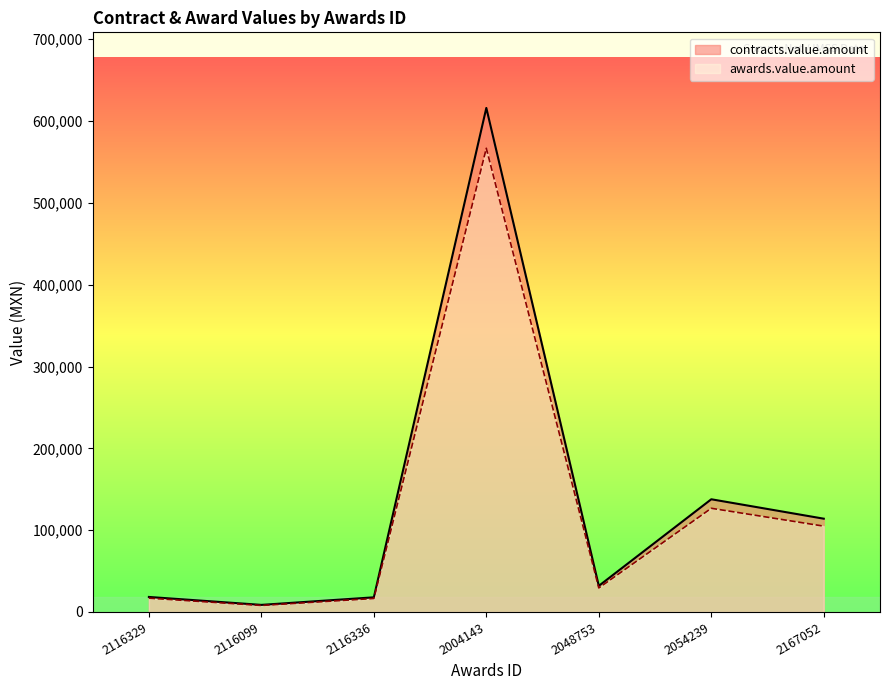

What are all the series names shown in the legend?

contracts.value.amount, awards.value.amount